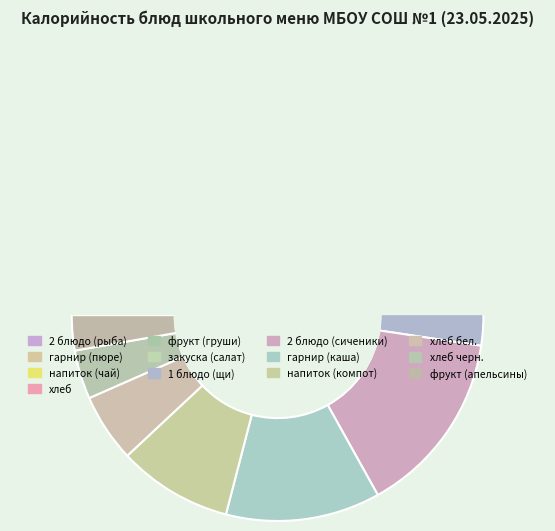

To the nearest percent, what is the combined percentage of хлеб бел. and хлеб?

10%